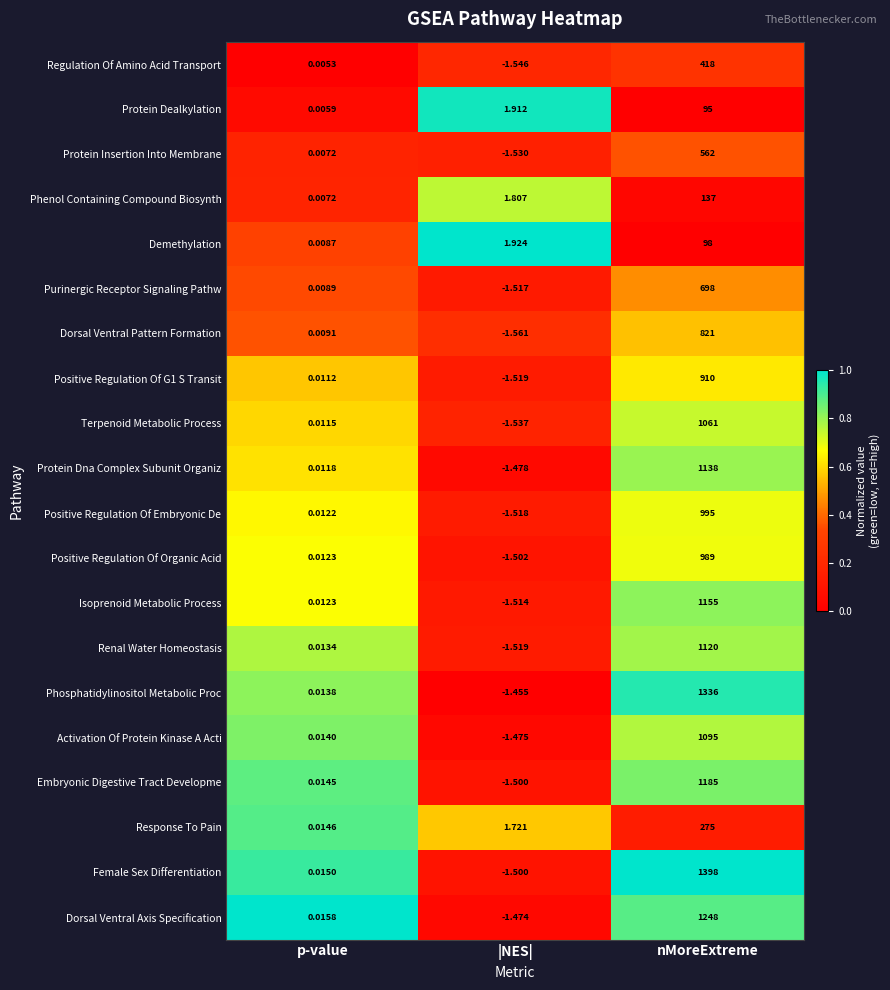

At which category is the sum across all series the highest?

nMoreExtreme